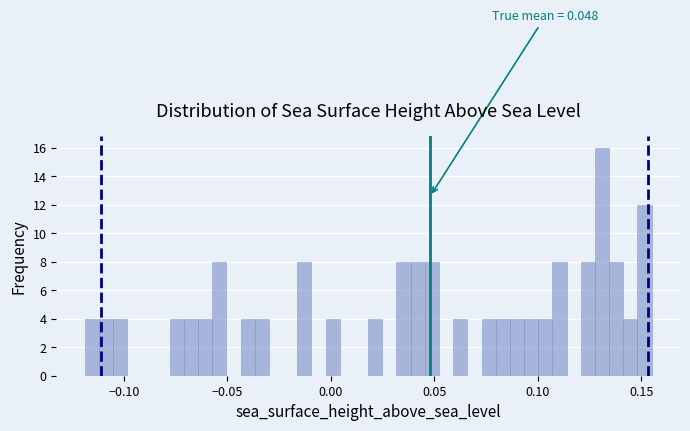

Around what value on the x-axis is the tallest bar? Give the approximate position of its centre, as read against the axis.

0.130